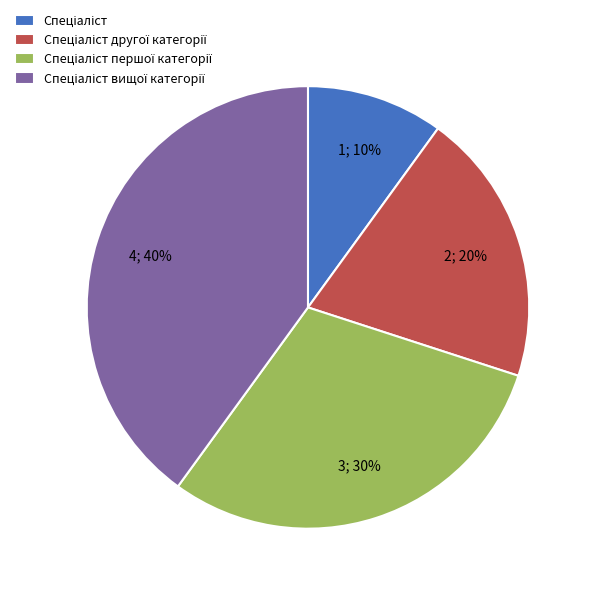

To the nearest percent, what is the difference between the largest and smallest slice percentages?

30%